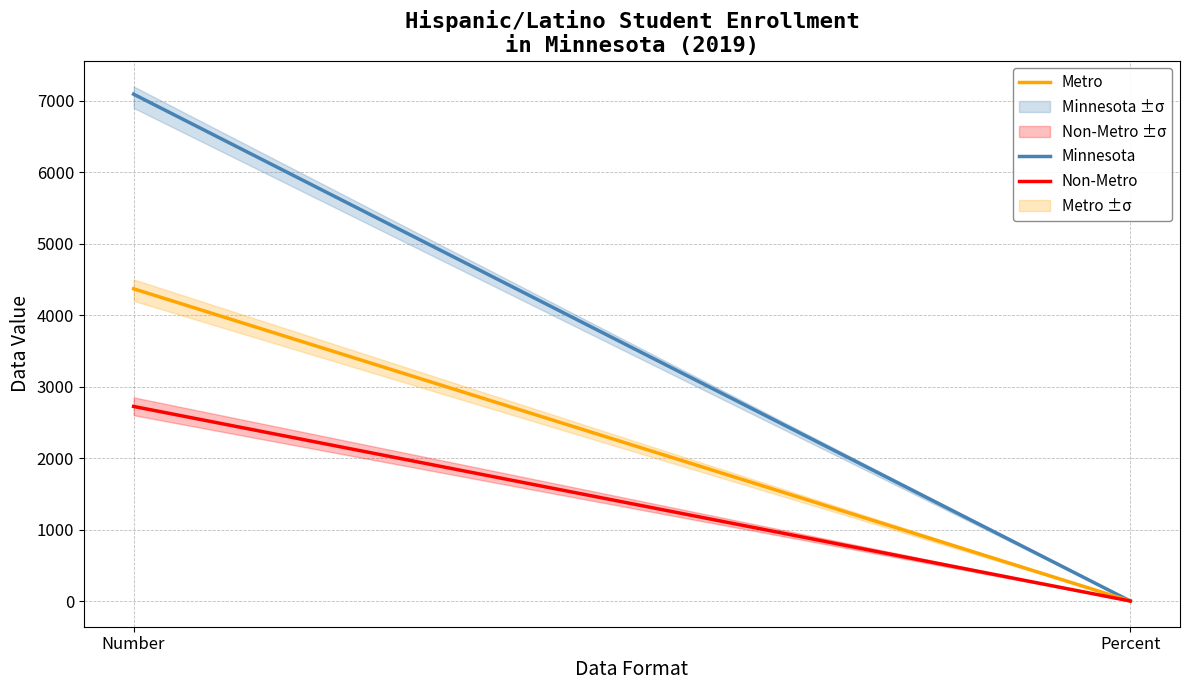

What is the value of the Metro point at the 1st from the left?

4369.0